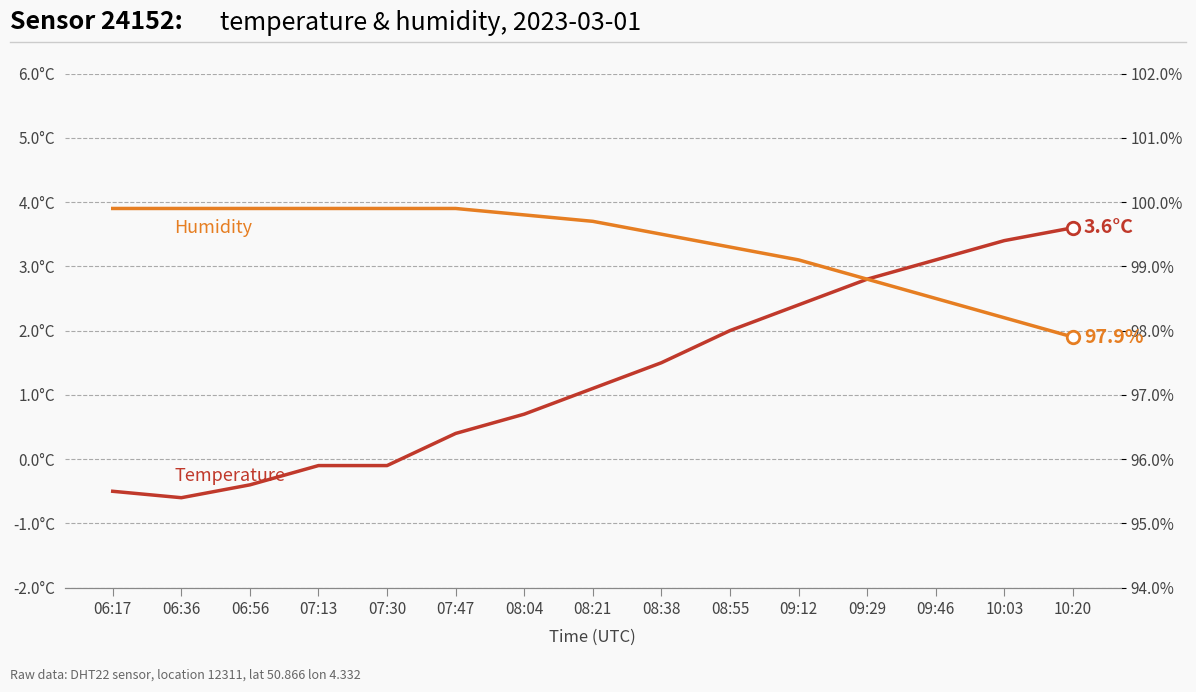

Is it true that temperature equals 1.0 at 08:04?

False